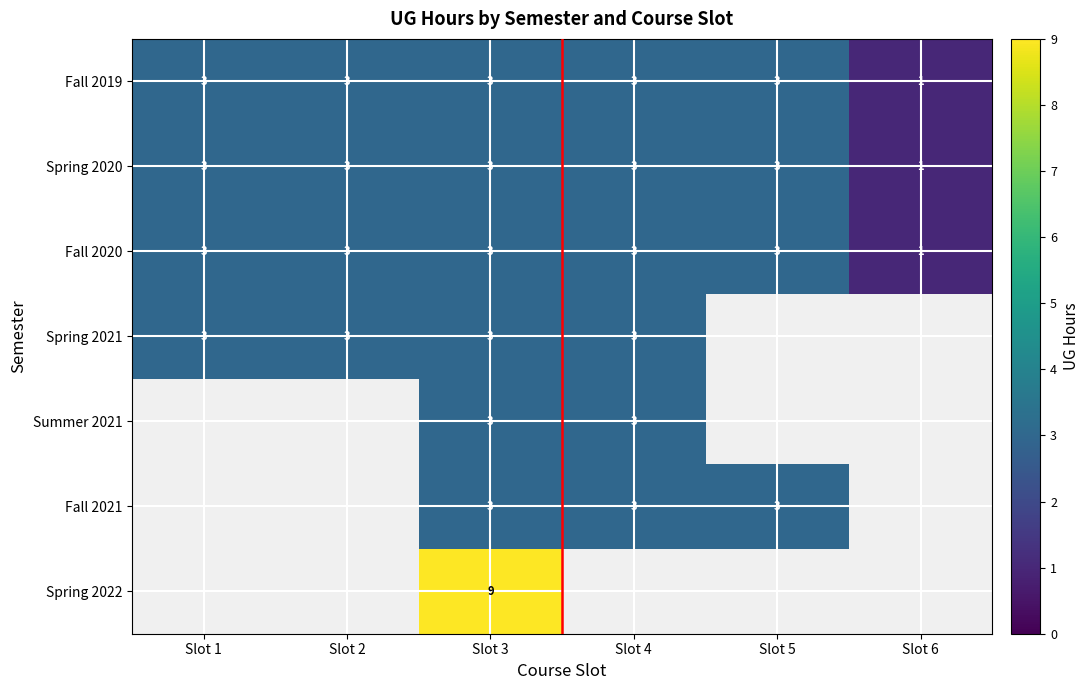

What is the sum of the Fall 2020 values at Slot 4 and Slot 6?

4